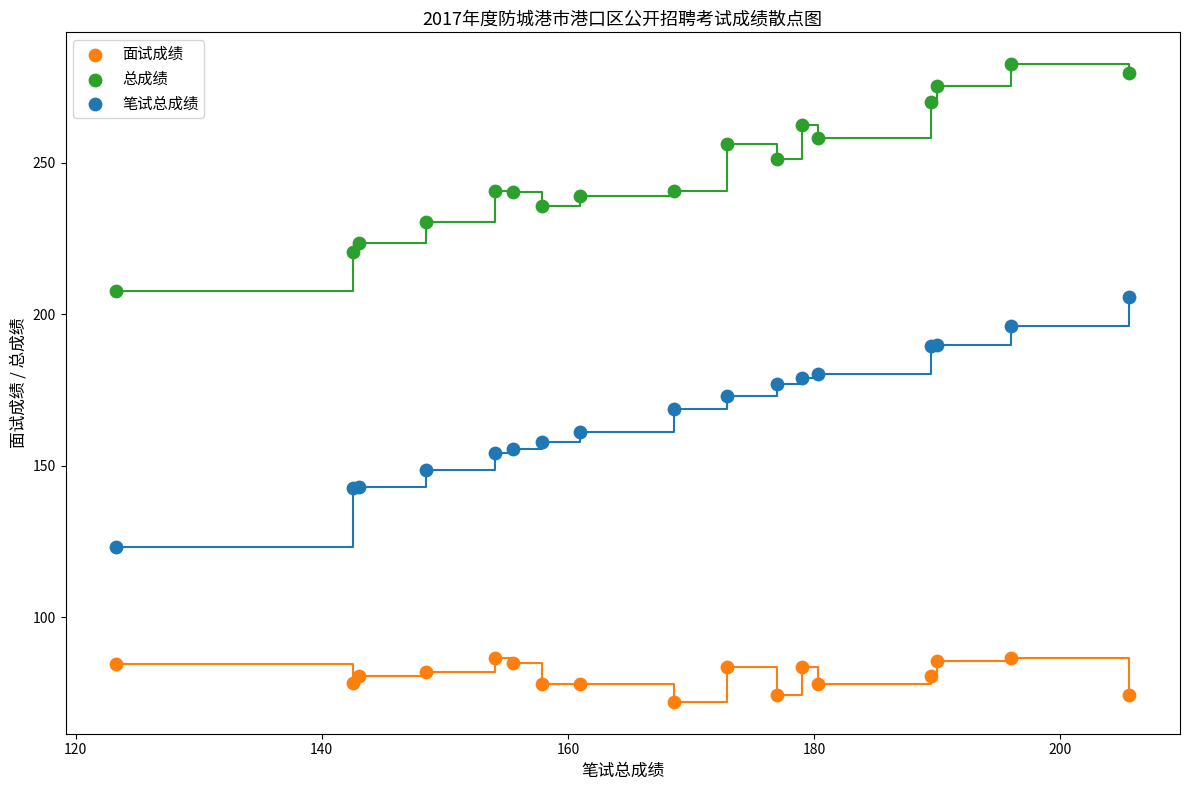

Which series reaches the maximum Y coordinate?

总成绩